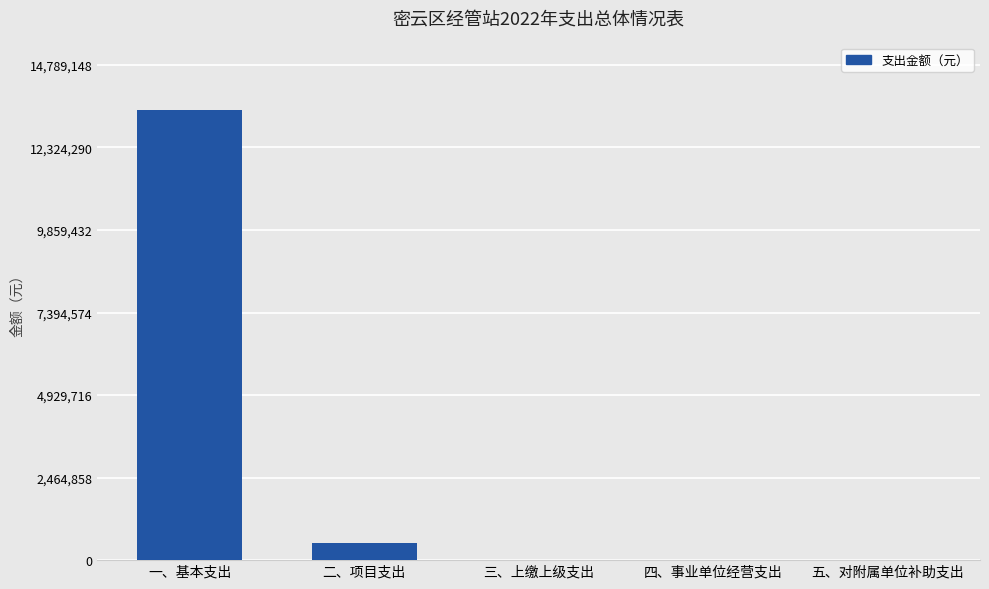

Count the number of values greater than 0.

2